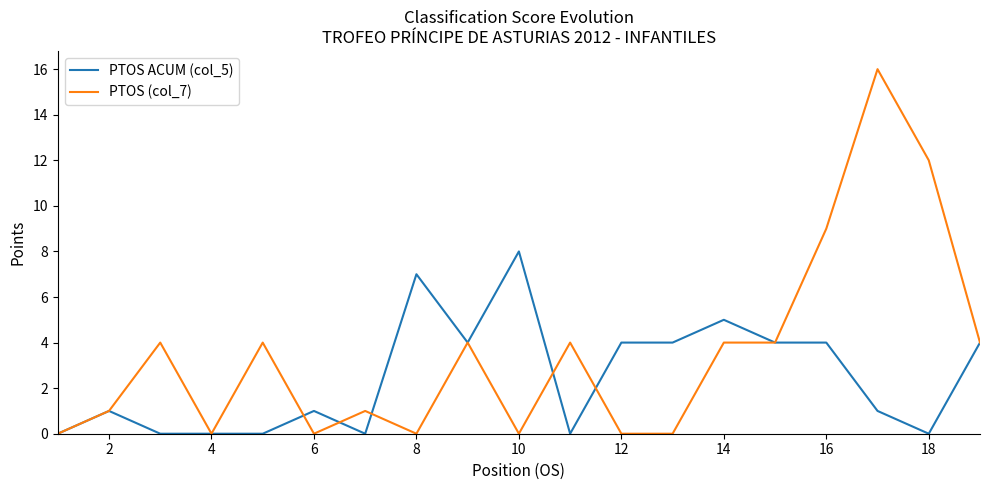

Which series has the widest spread of values?

PTOS (col_7)